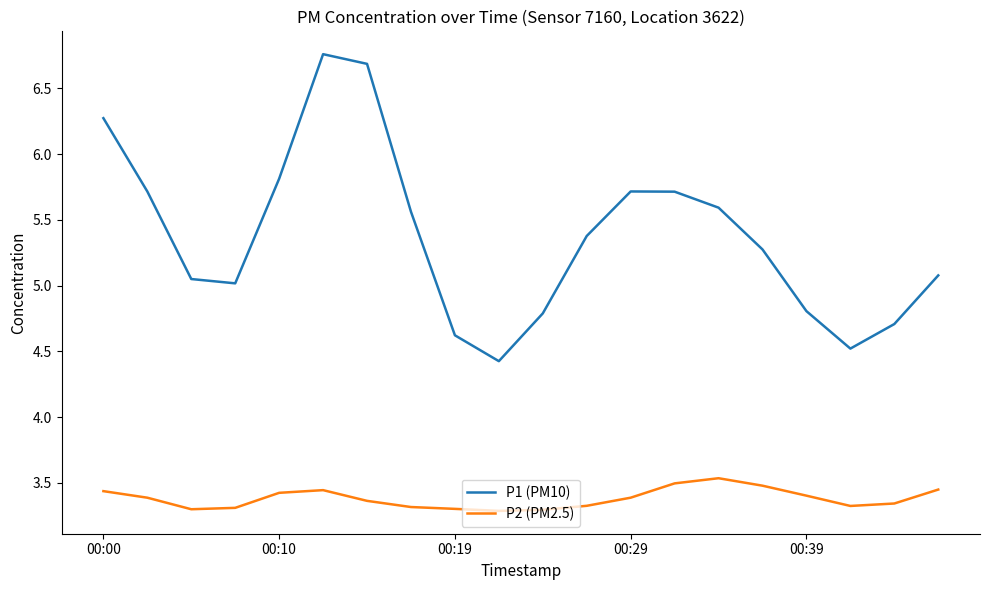

What is the lowest value of the P1 (PM10) series?

4.4